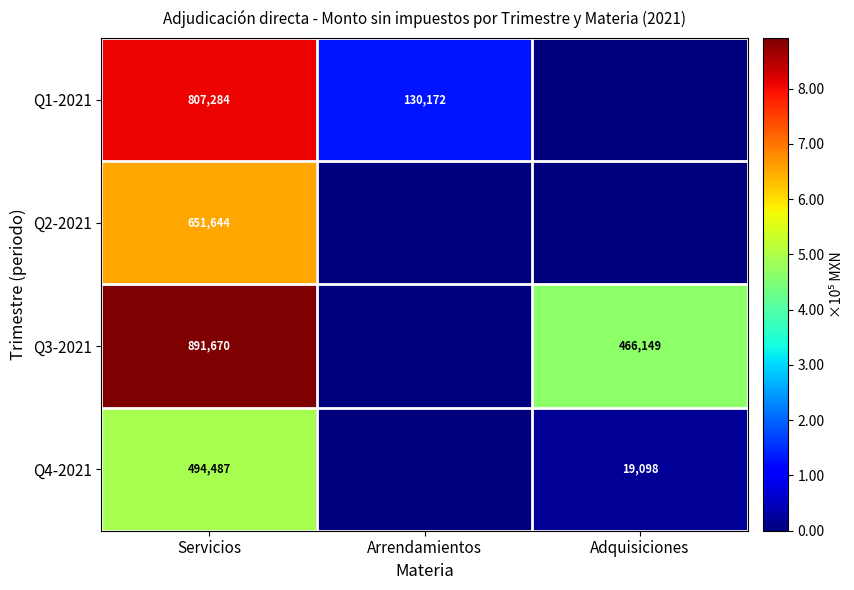

At how many categories does at least one series exceed 107711?

3